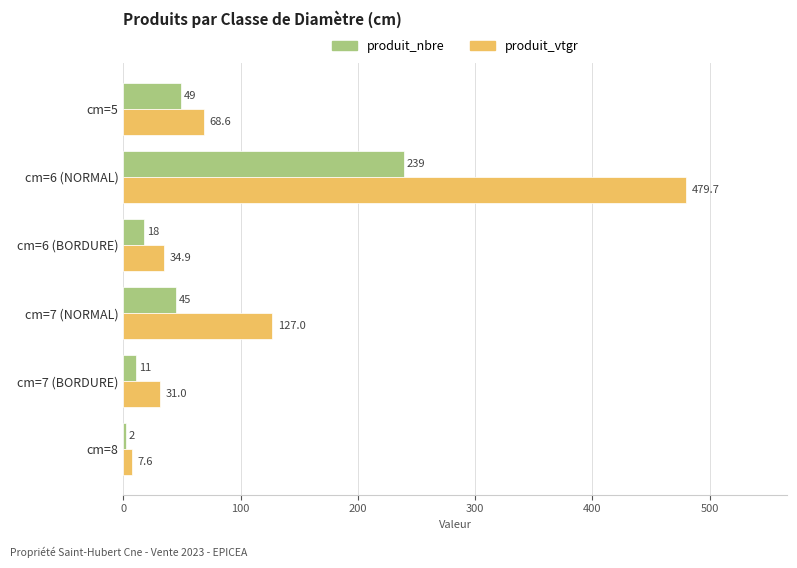

What is the difference between the second highest and minimum values in the produit_nbre series?

47.0